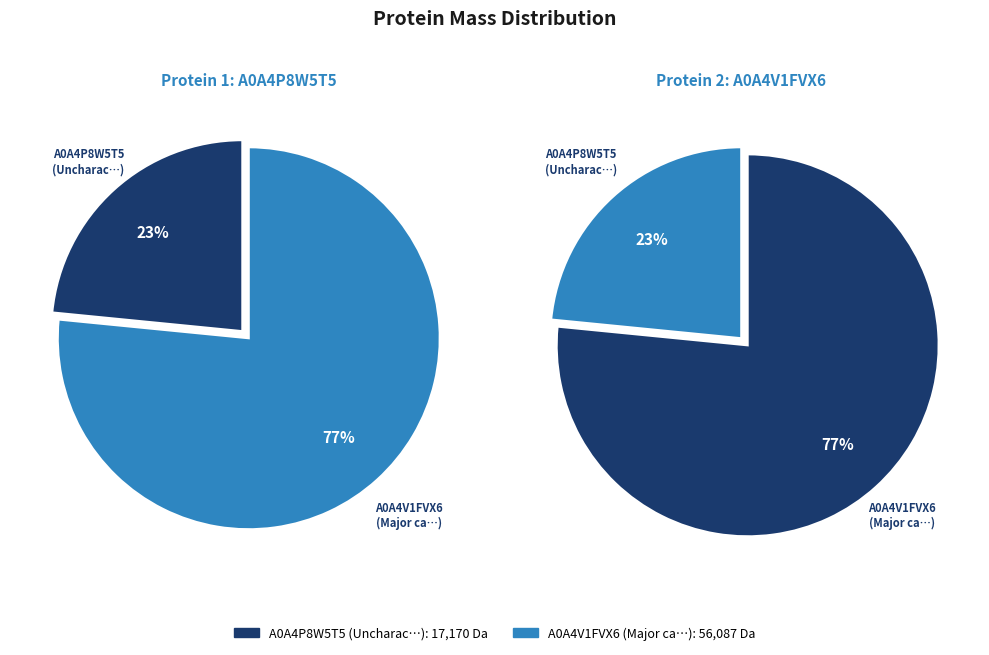

To the nearest percent, what is the average slice percentage?

50%